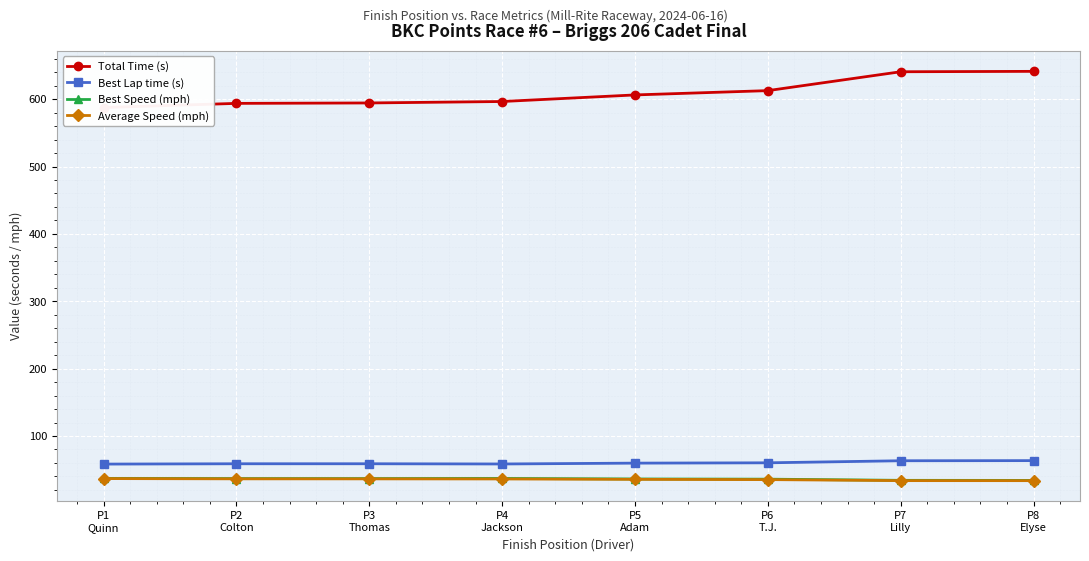

How many lines are shown in the chart?

4